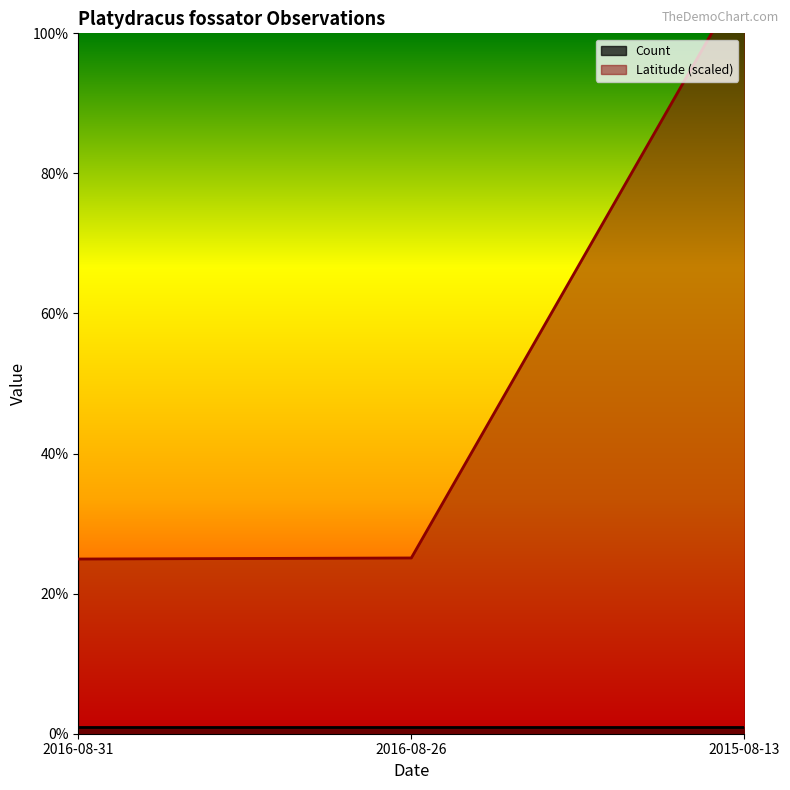

Where is Latitude (scaled) nearest to the value 66?

2016-08-26